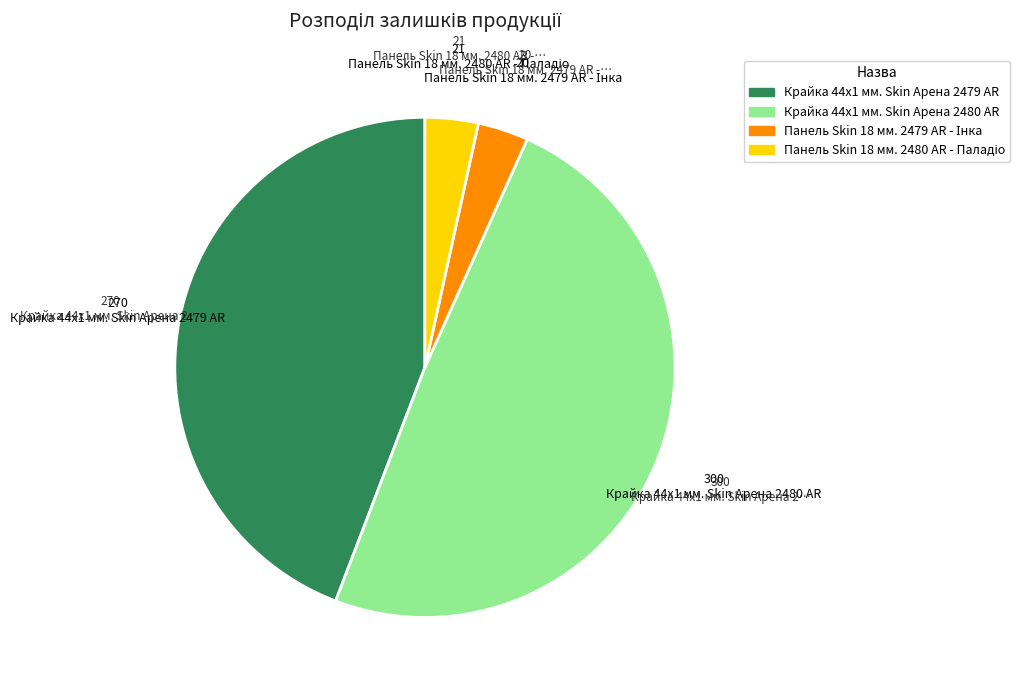

Count the number of slices in the pie.

4